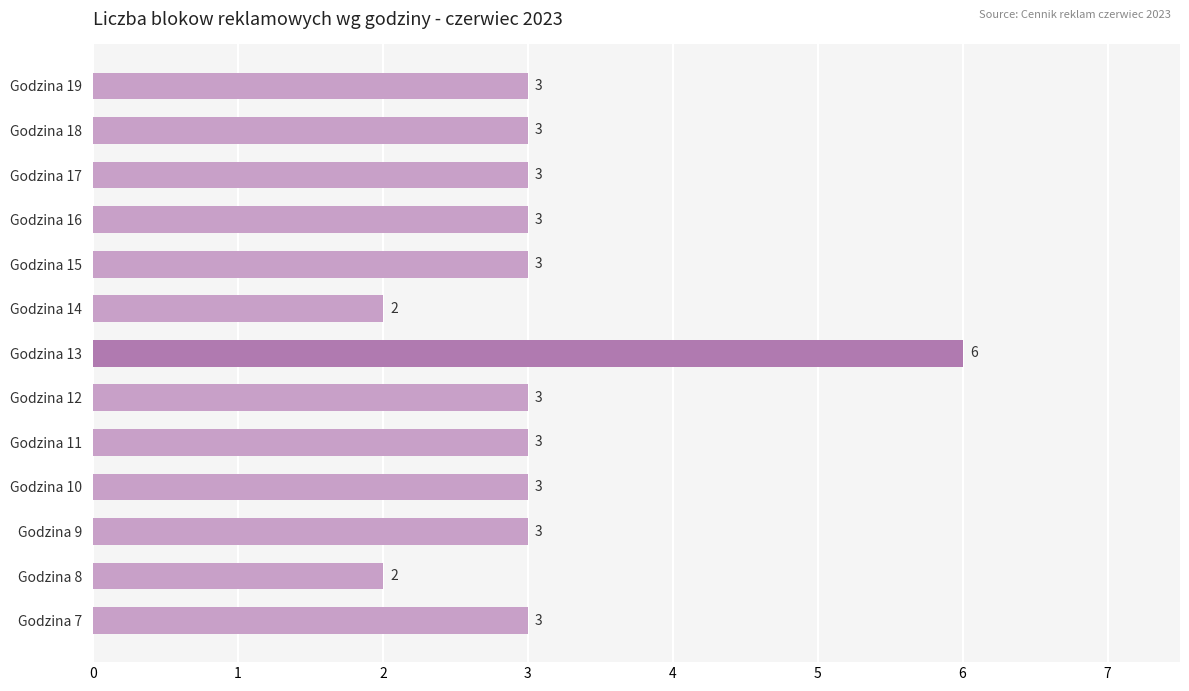

What is the smallest value displayed?

2